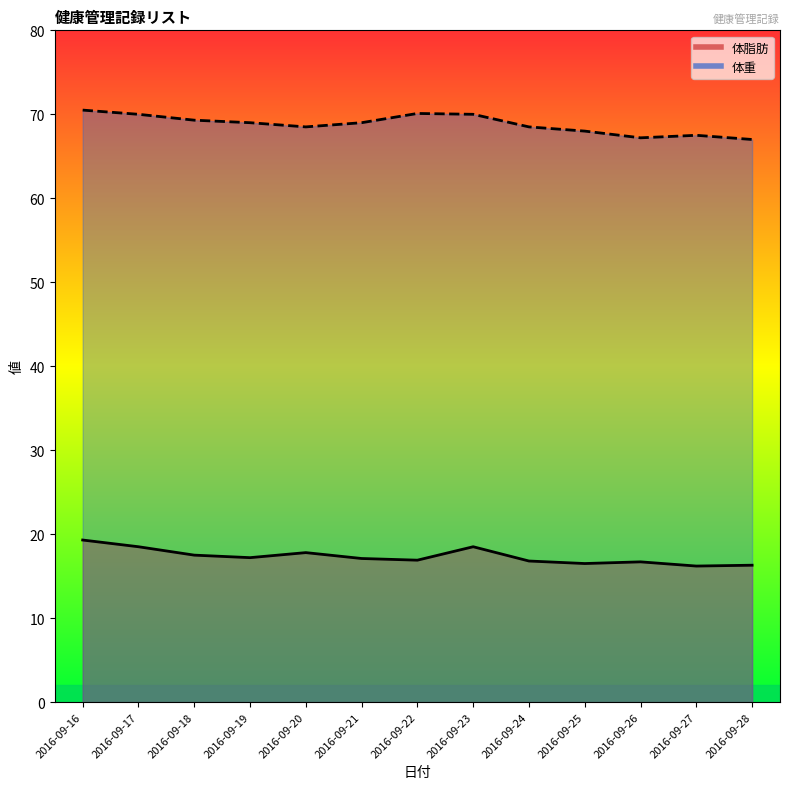

Which category has the lowest value across all series?

2016-09-27